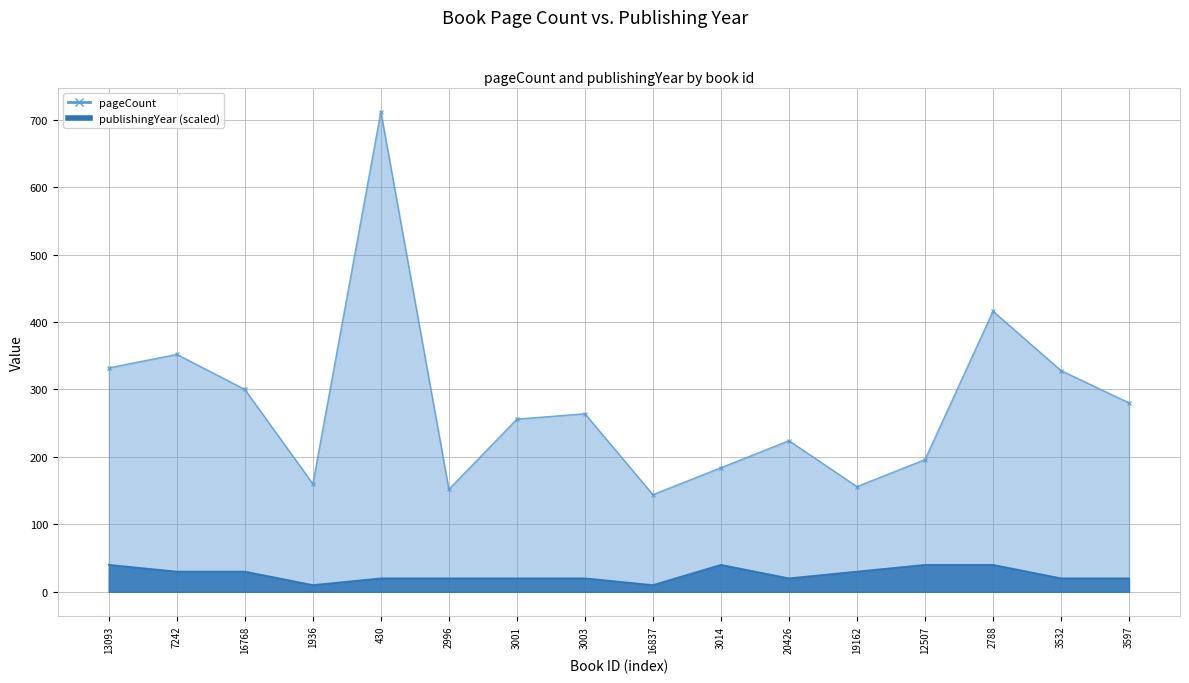

How many interior local valleys does the publishingYear series have?

3